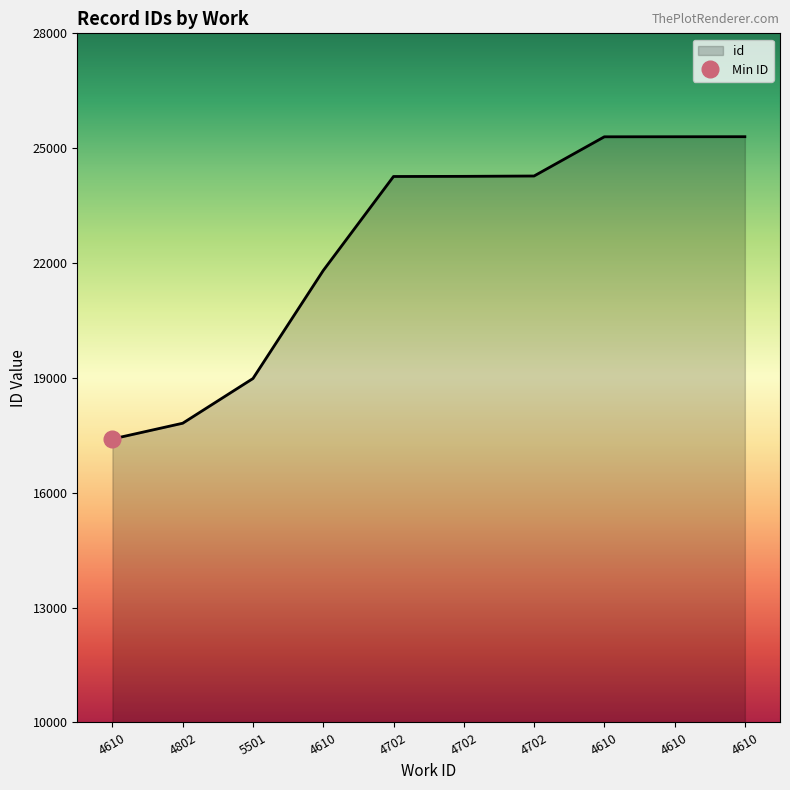

Is it true that the value at 4702 is 24273.5?

True